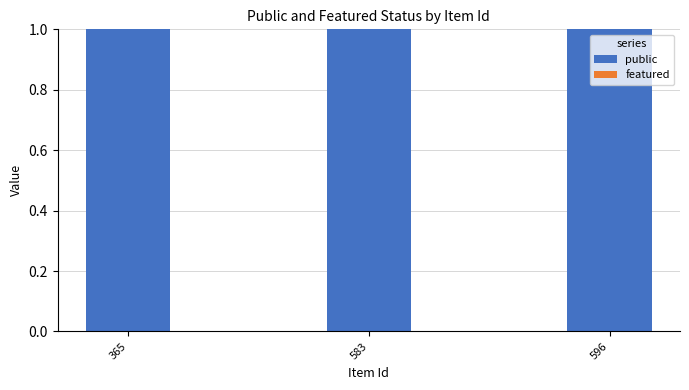

Reading left to right, list all the values displayed in this chart.

public: 1	1	1
featured: 0	0	0